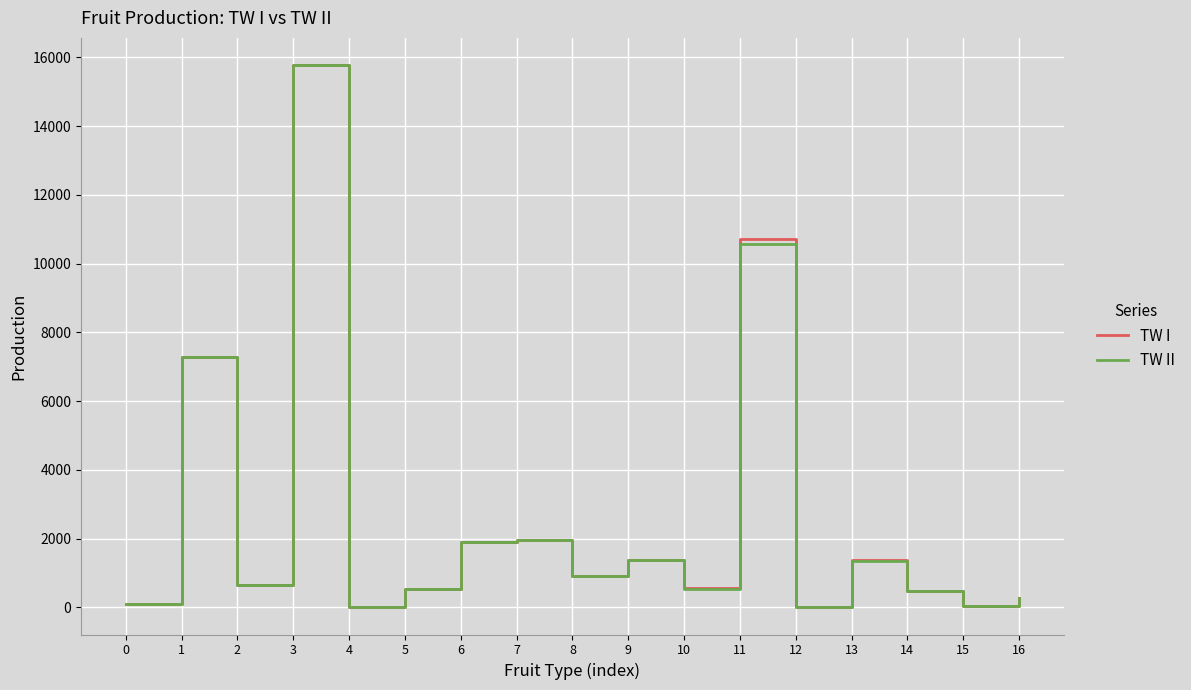

Which category has the highest value in the TW II series?

3